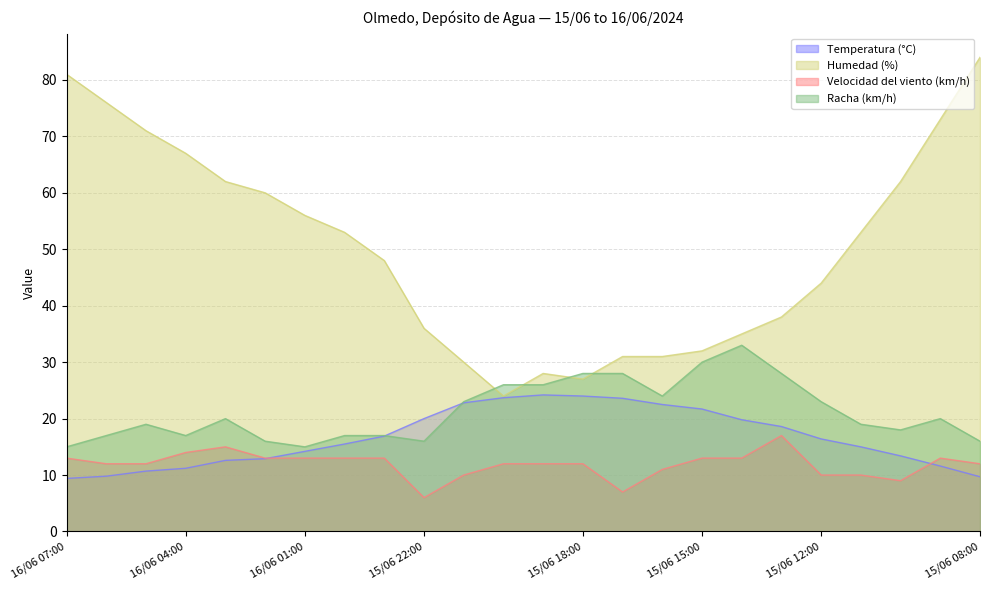

True or false: Humedad (%) has more than 1 points higher than both neighbors.

False